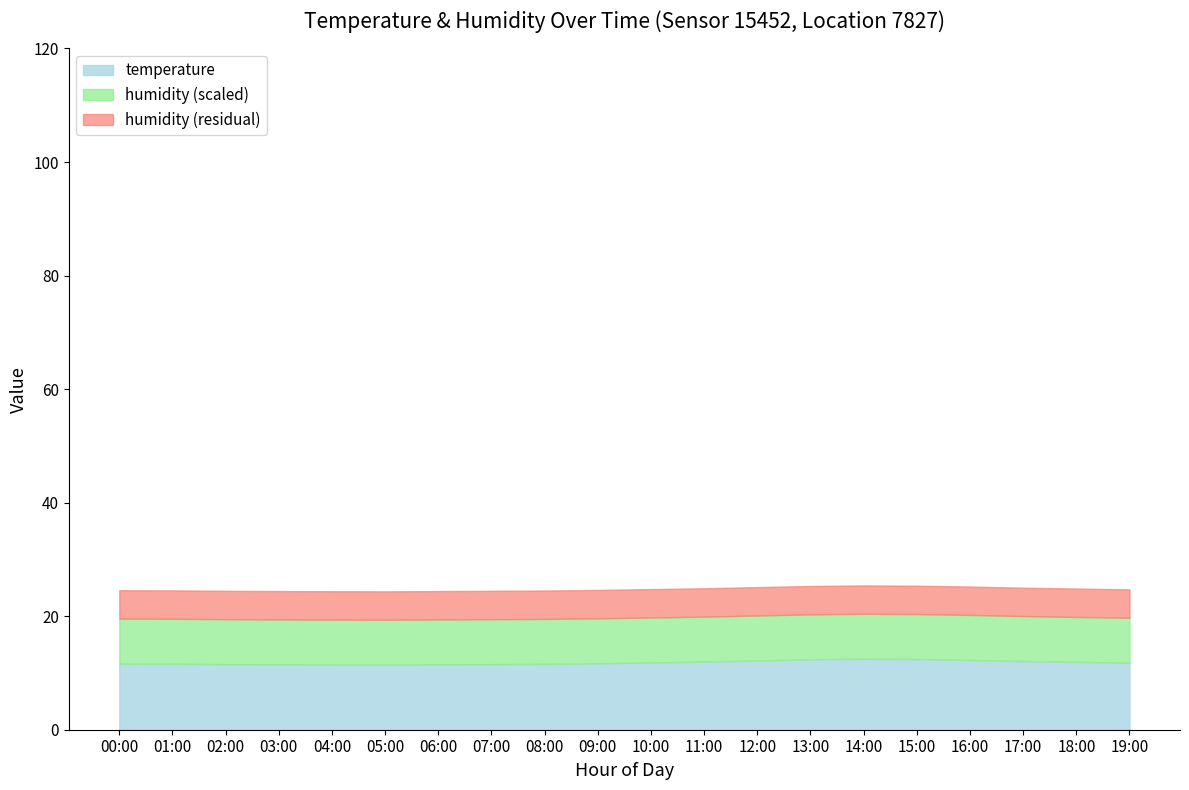

Is it true that temperature equals 12.4 at 13:00?

True